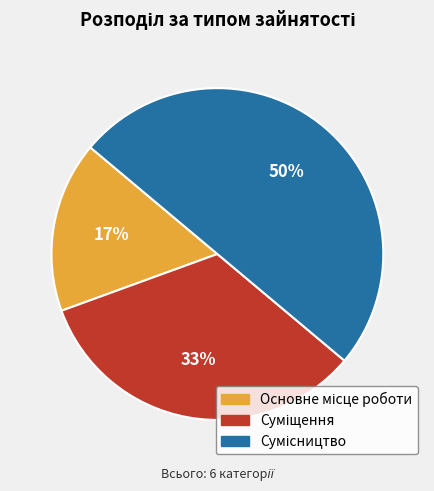

To the nearest percent, what is the average slice percentage?

33%